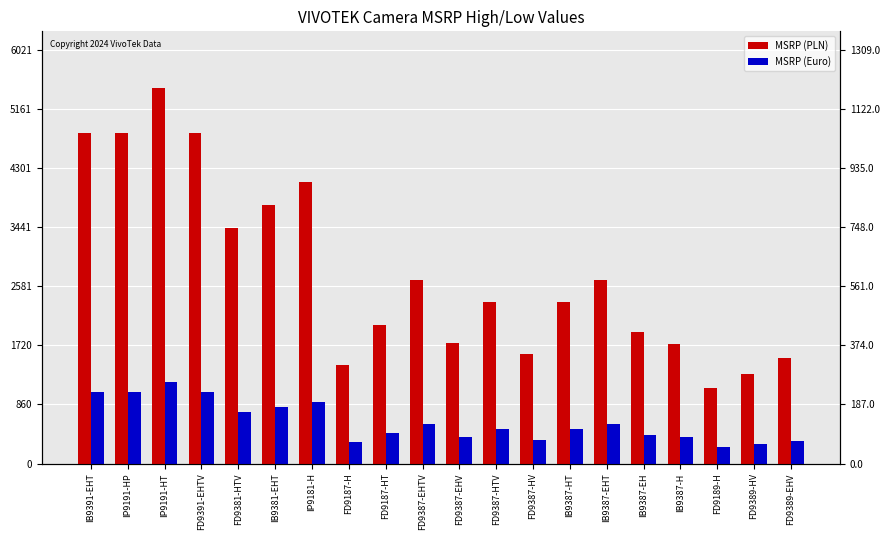

List the labels in order of MSRP (PLN) value, smallest first.

FD9189-H, FD9389-HV, FD9187-H, FD9389-EHV, FD9387-HV, IB9387-H, FD9387-EHV, IB9387-EH, FD9187-HT, FD9387-HTV, IB9387-HT, FD9387-EHTV, IB9387-EHT, FD9381-HTV, IB9381-EHT, IP9181-H, IB9391-EHT, IP9191-HP, FD9391-EHTV, IP9191-HT